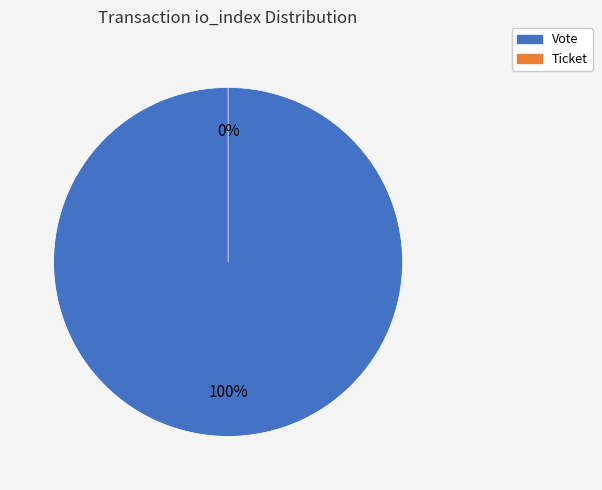

Between Vote and Ticket, which is larger?

Vote